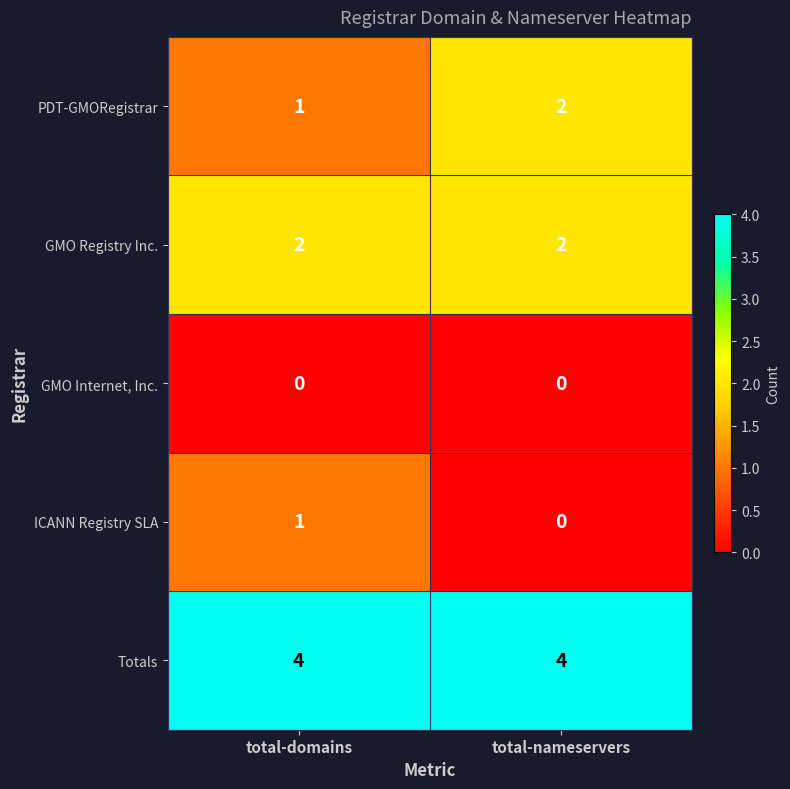

Where is PDT-GMORegistrar nearest to the value 1?

total-domains